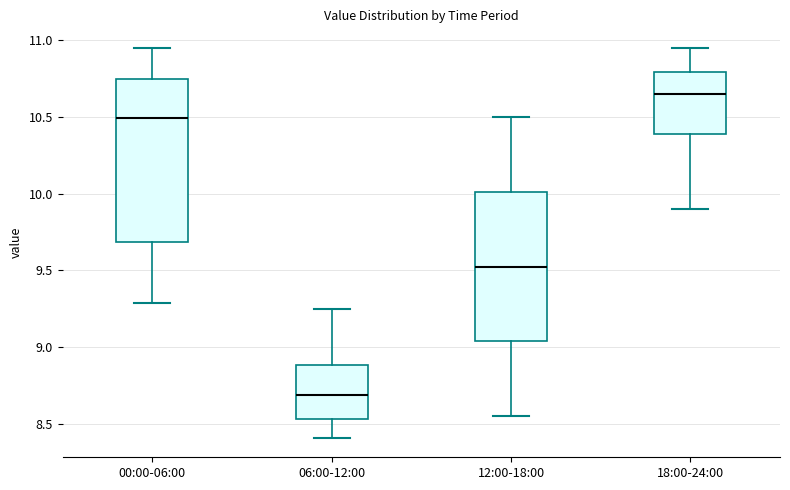

Which box has the highest median line?

18:00-24:00